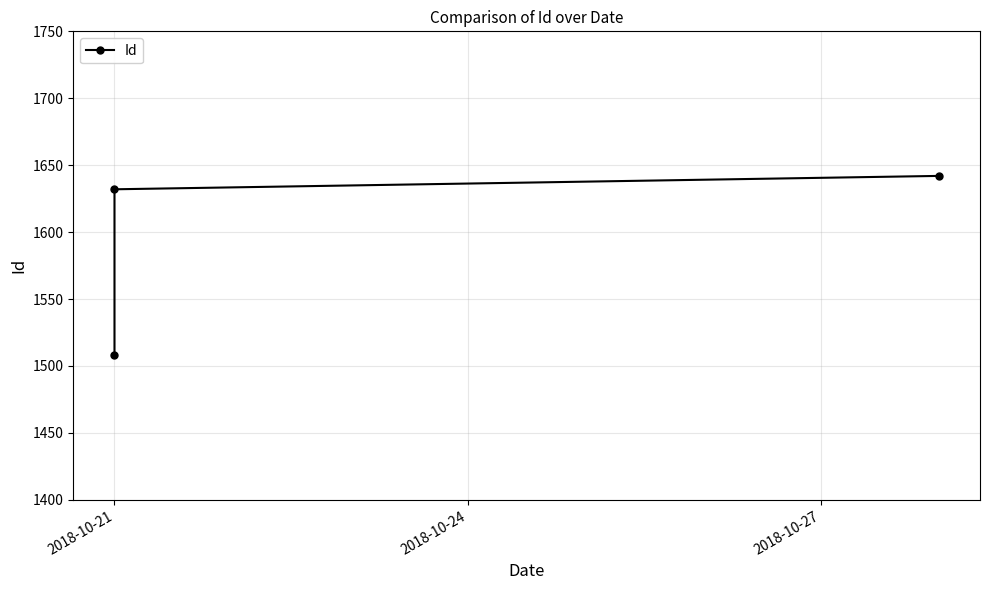

What is the difference between the maximum and minimum values?

134